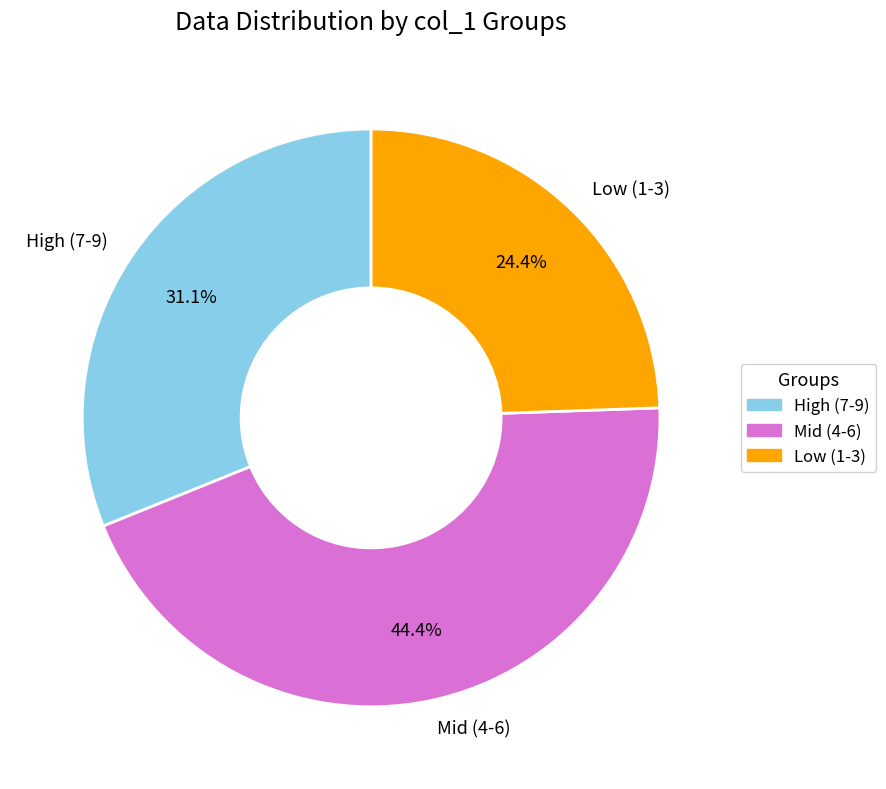

Is there any slice that represents more than half of the pie?

No